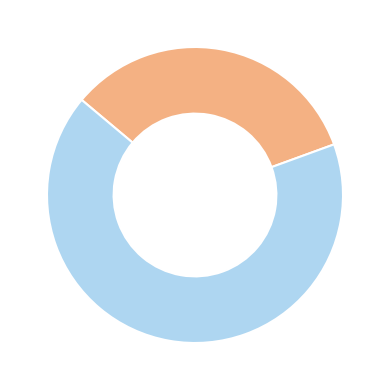

Count the number of slices in the pie.

2